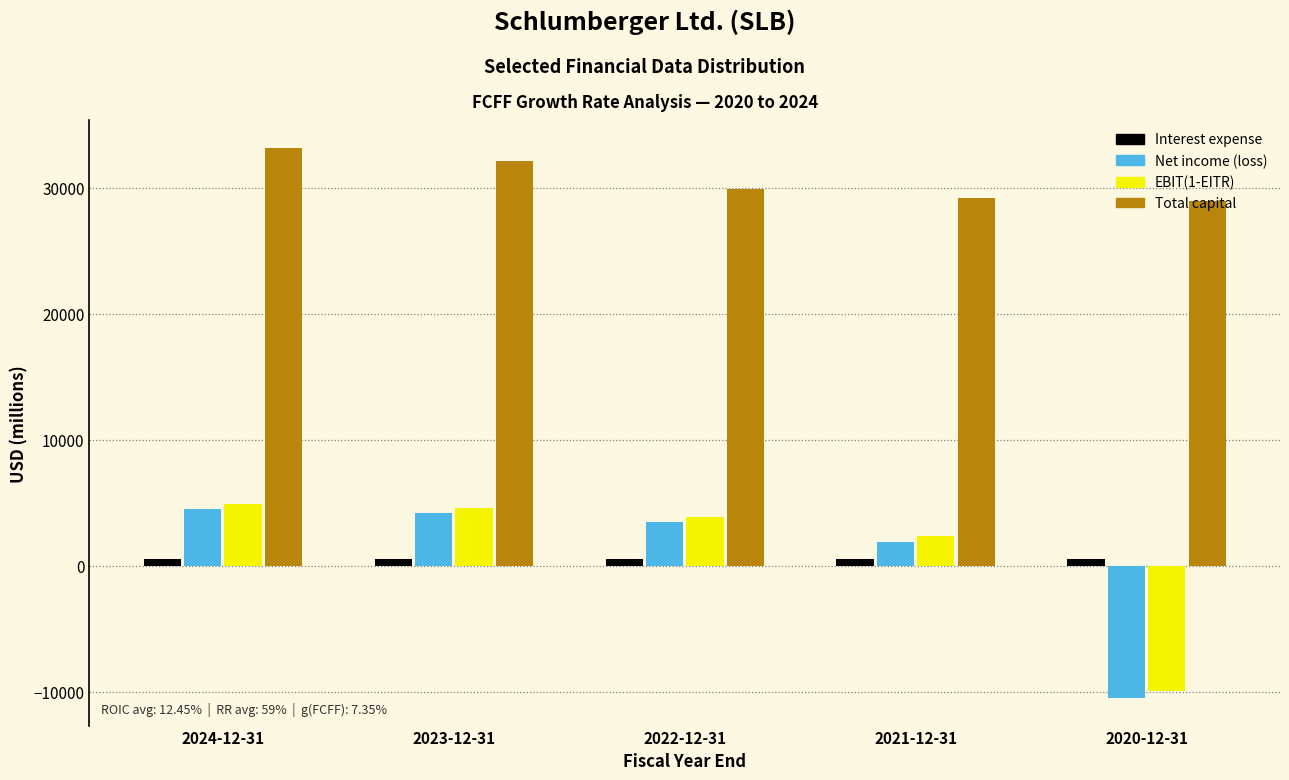

At how many categories does at least one series exceed 5449?

5